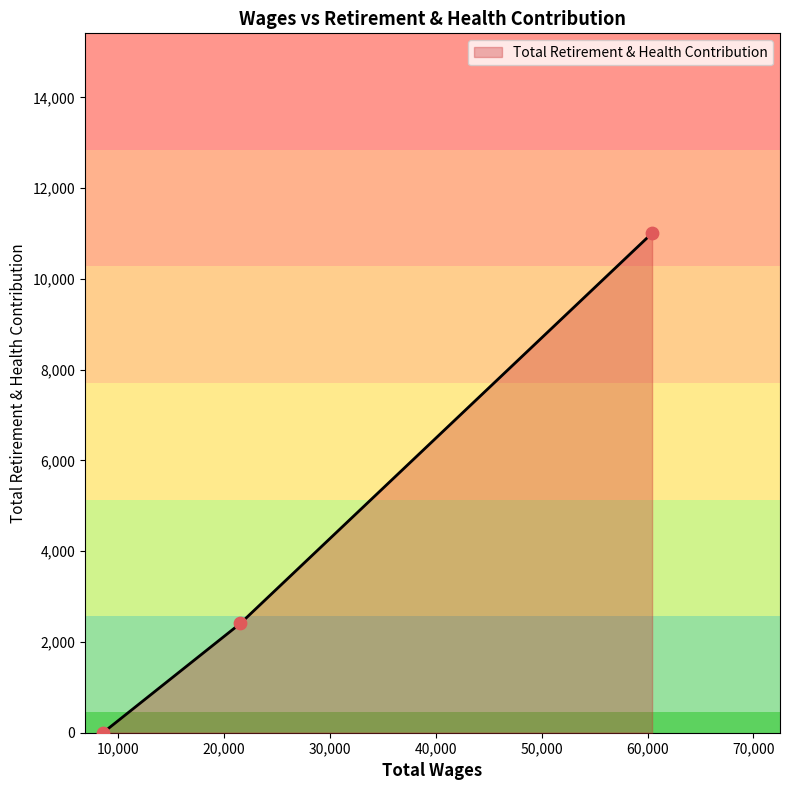

What is the difference between the maximum and minimum values?

11010